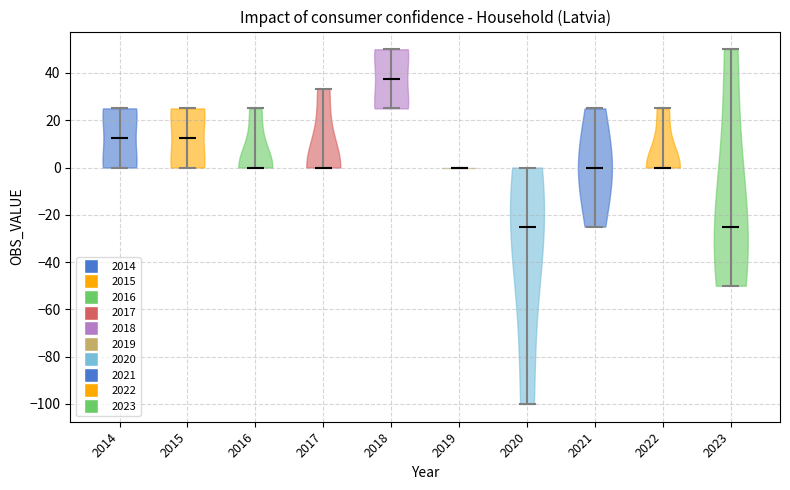

Reading left to right, read every violin against the y-axis: where its median line is, and the lowest and highest points it reaches. The values are not printed on the chart, so give them approximately, as read against the axis.

2014: median line 12, lowest point 0, highest point 26
2015: median line 12, lowest point 0, highest point 26
2016: median line 0, lowest point 0, highest point 26
2017: median line 0, lowest point 0, highest point 34
2018: median line 38, lowest point 26, highest point 50
2019: median line 0, lowest point 0, highest point 0
2020: median line -24, lowest point -100, highest point 0
2021: median line 0, lowest point -24, highest point 26
2022: median line 0, lowest point 0, highest point 26
2023: median line -24, lowest point -50, highest point 50